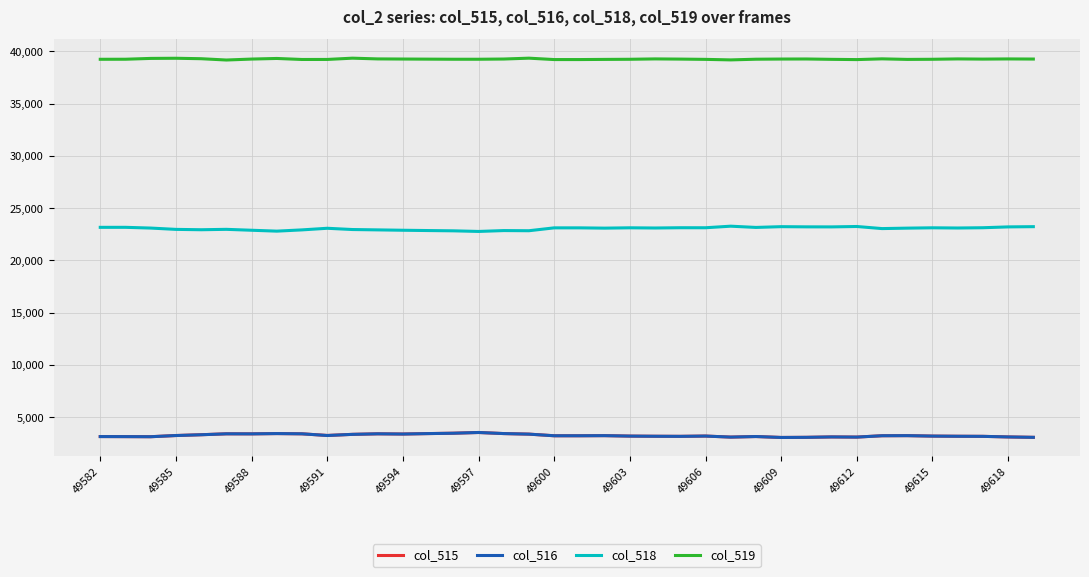

Which series has the largest total across all categories?

col_519